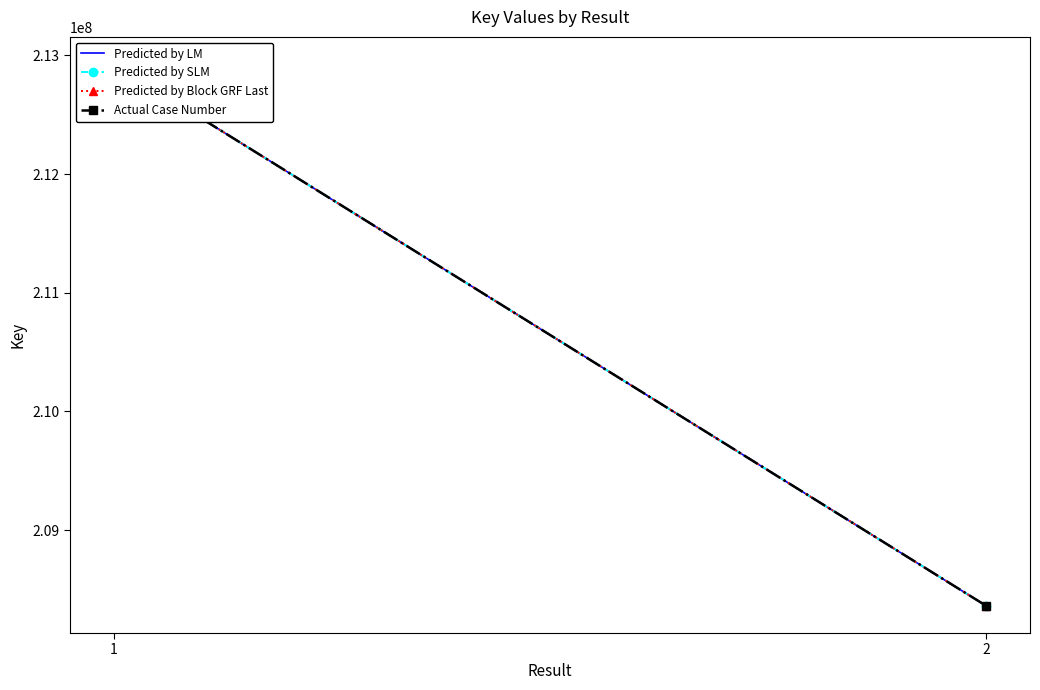

What is the sum of all Predicted by Block GRF Last values?

421287694